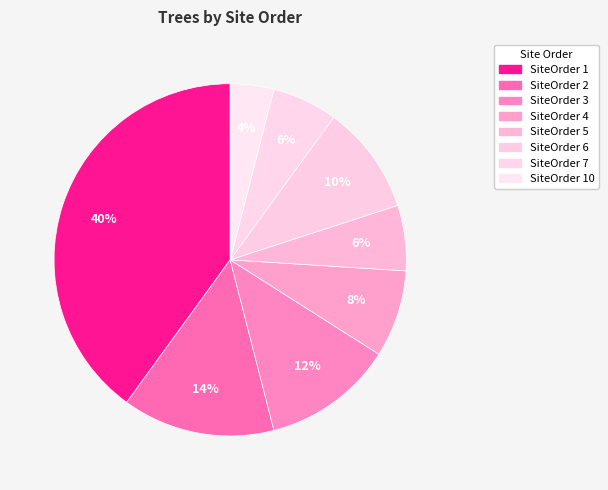

How many segments does this pie chart have?

8